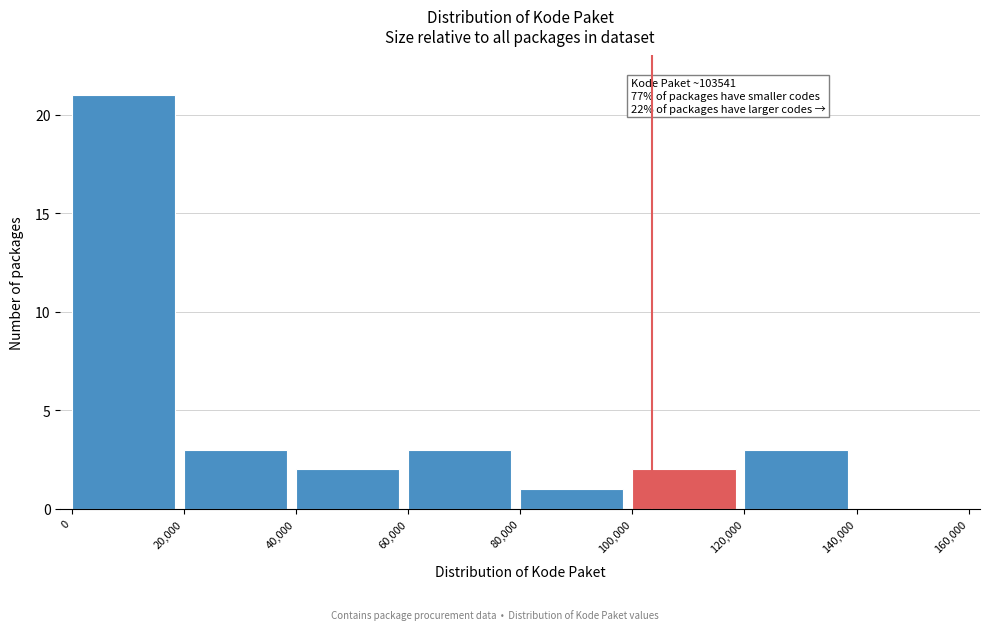

Over which range of the x-axis is the bar tallest?

0 to 20,000